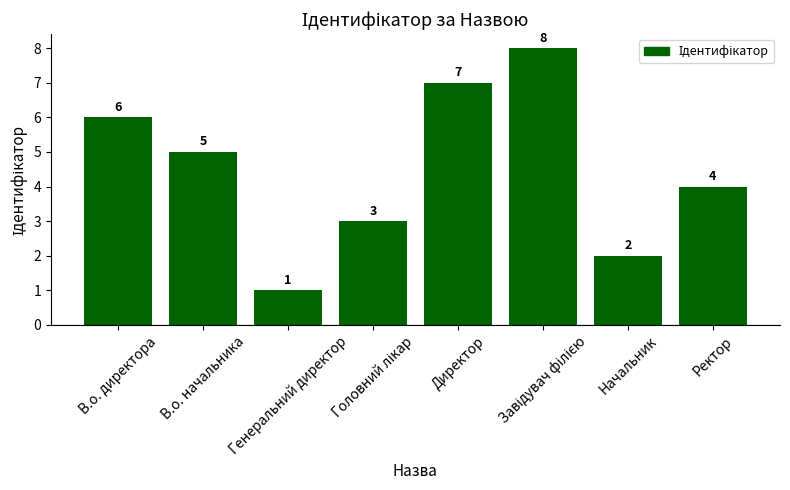

The value at Начальник is 3. True or false?

False